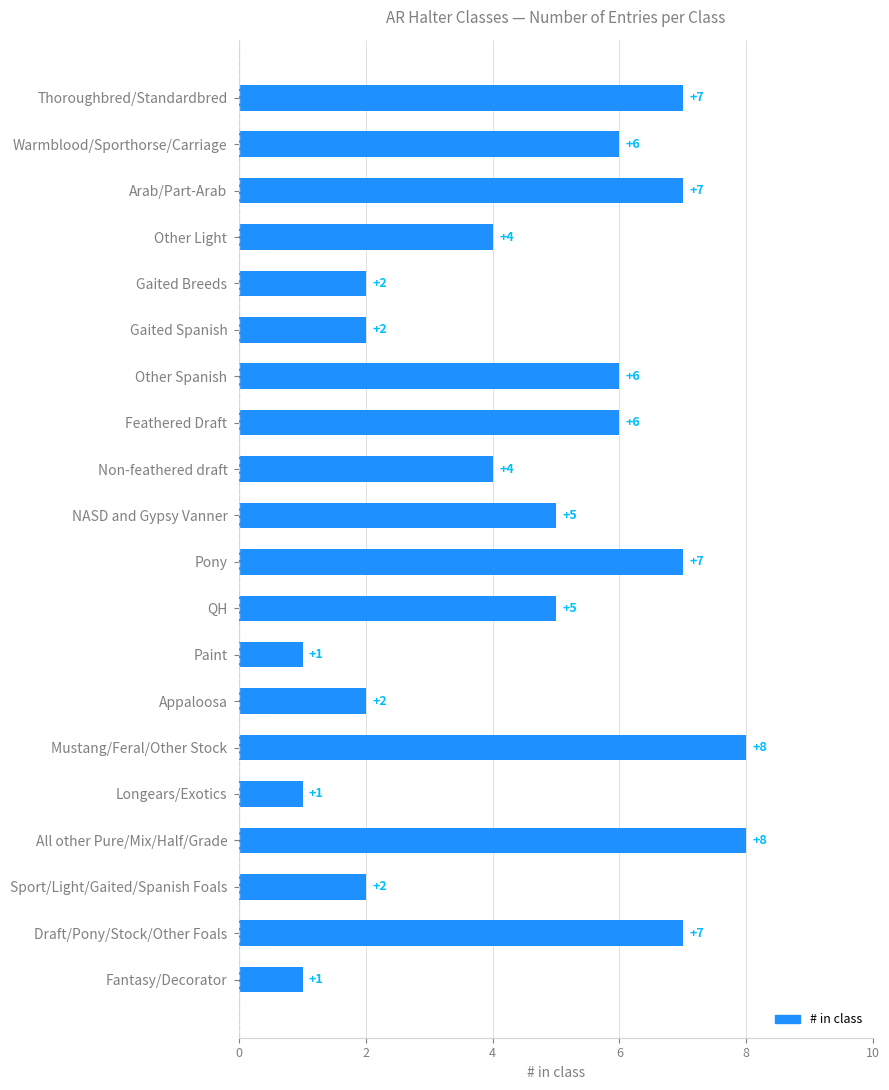

Approximately how many times larger is the value at Sport/Light/Gaited/Spanish Foals compared to Pony?

0.3